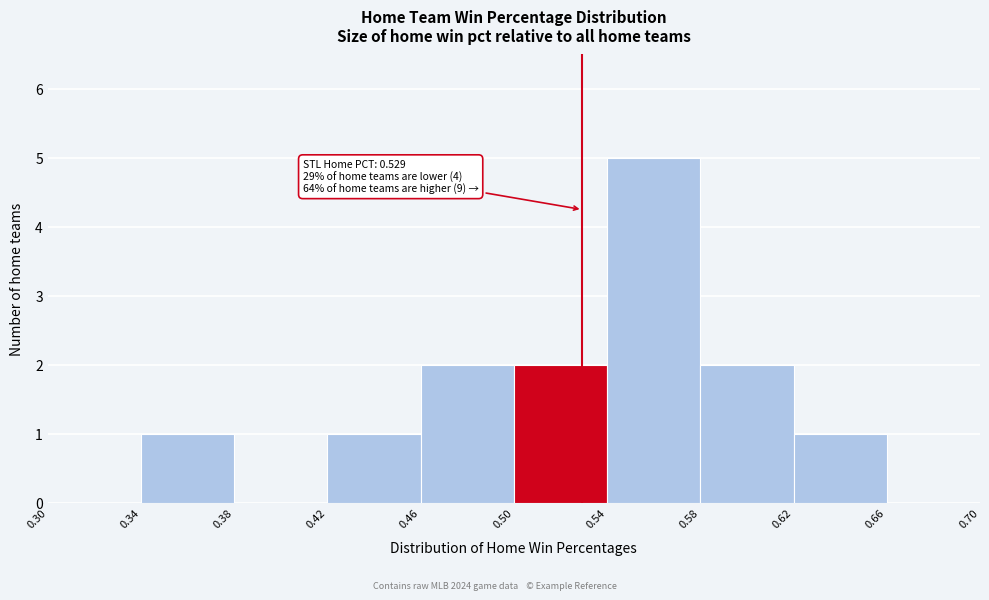

Over which range of the x-axis is the bar tallest?

0.54 to 0.58